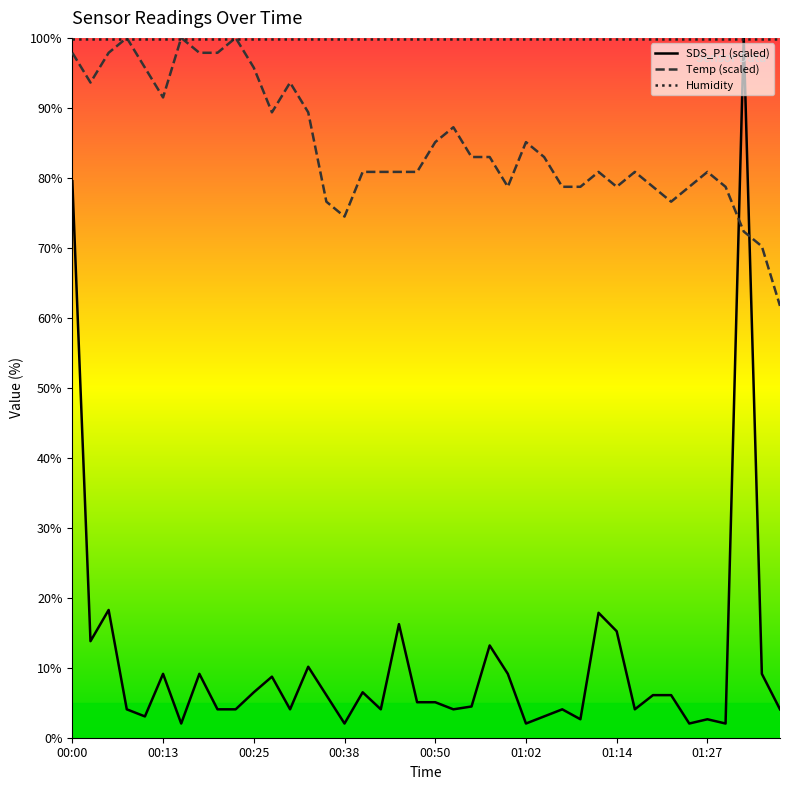

Is the value of SDS_P1 at 01:07 greater than the value of Temp at 00:33?

No